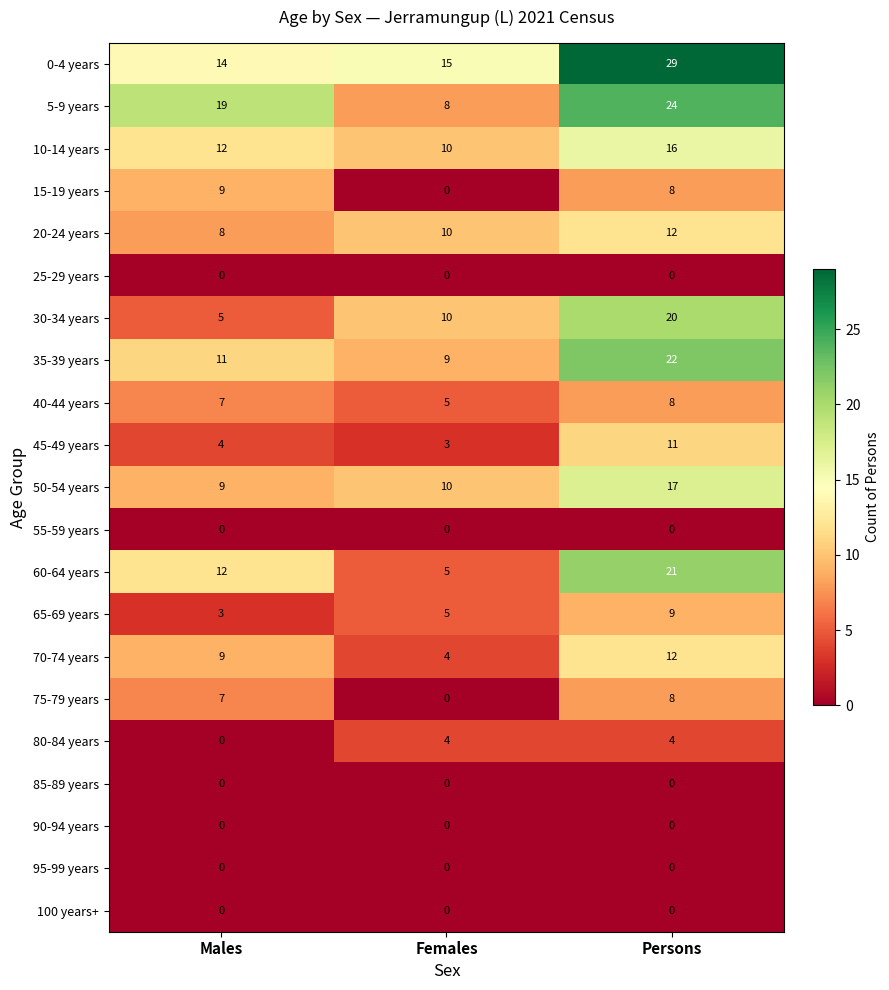

What is the maximum value shown in the chart?

29